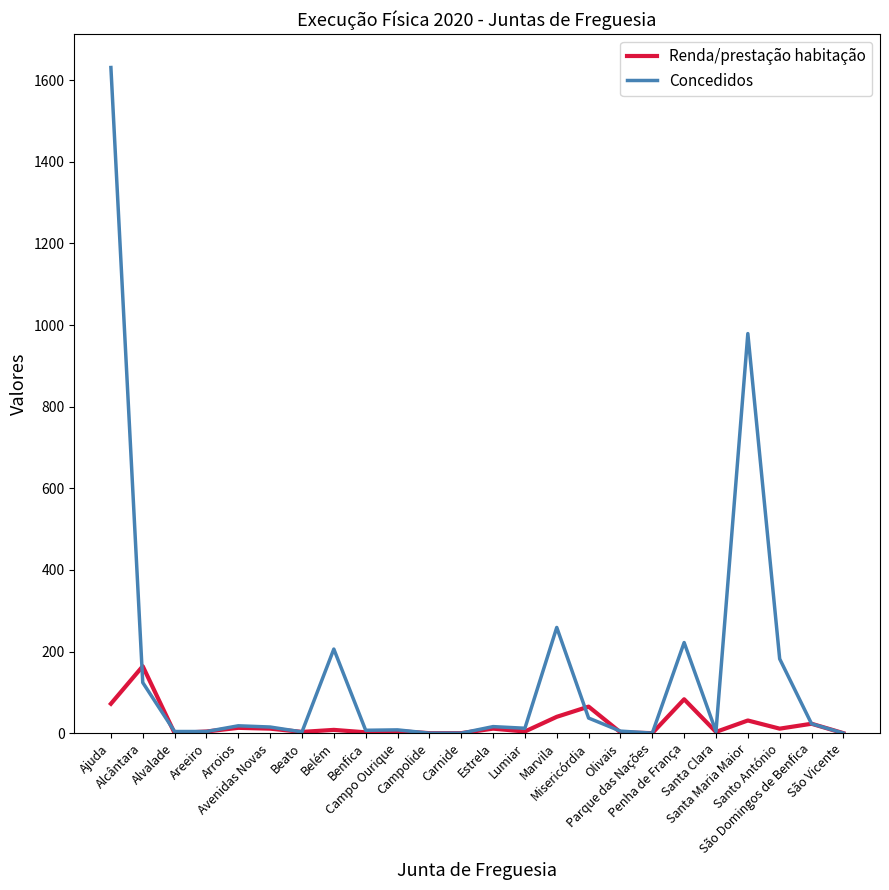

Where do Concedidos and Renda/prestação habitação first cross each other?

Ajuda and Alcântara